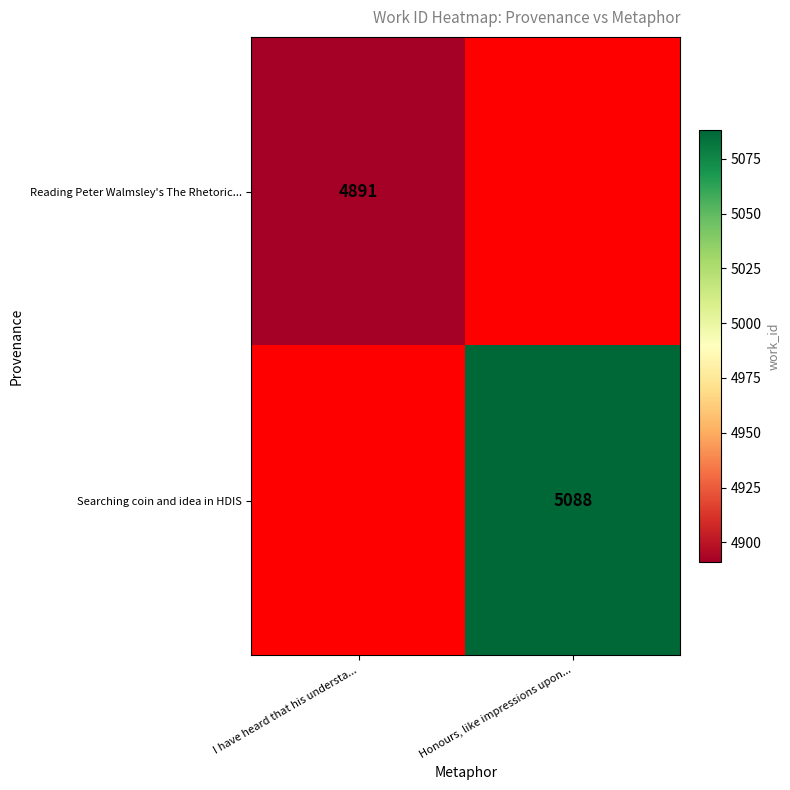

The value of Reading Peter Walmsley's The Rhetoric... at I have heard that his understa... is 2844. True or false?

False